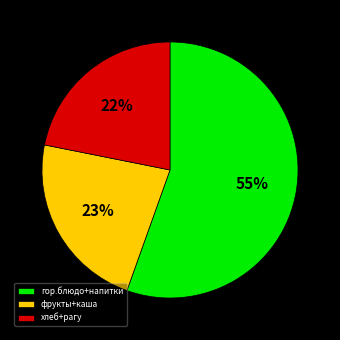

To the nearest percent, what is the difference between the хлеб+рагу and фрукты+каша slice percentages?

1%